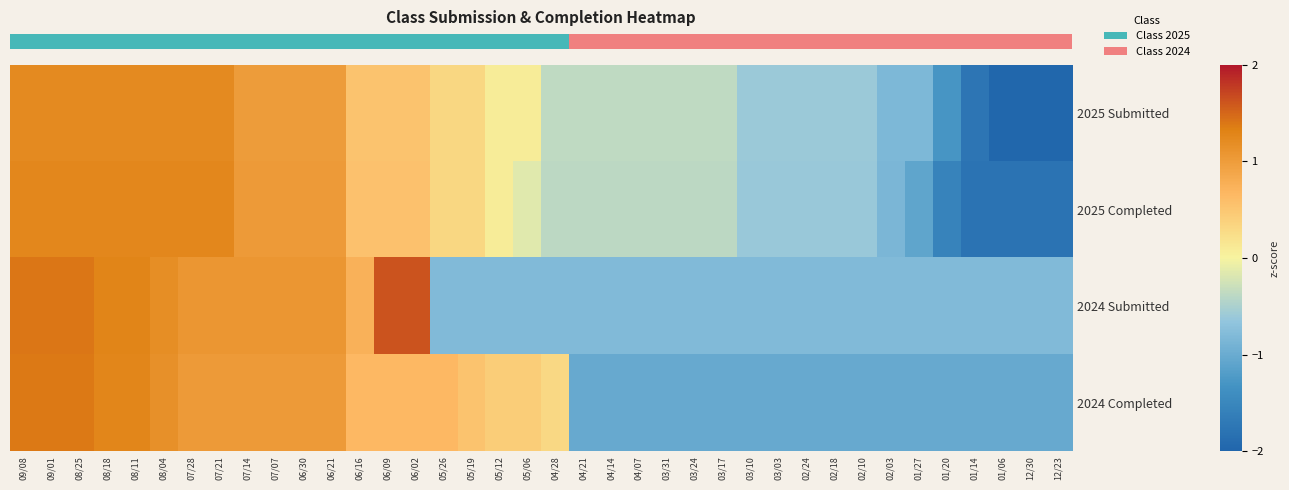

Between 03/24 and 04/28, which is larger?

03/24